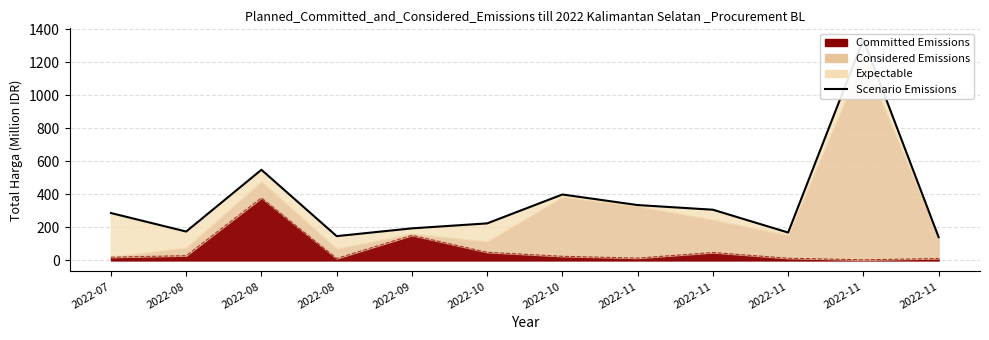

True or false: the data shows 314.1 at 2022-10.

False